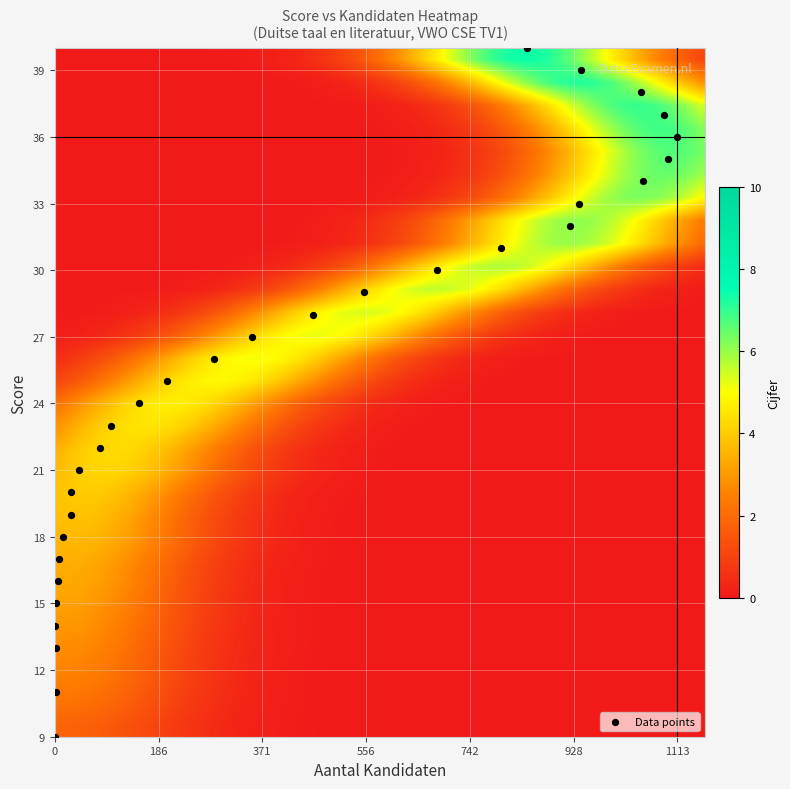

What is the range of Y values (max minus min)?

31